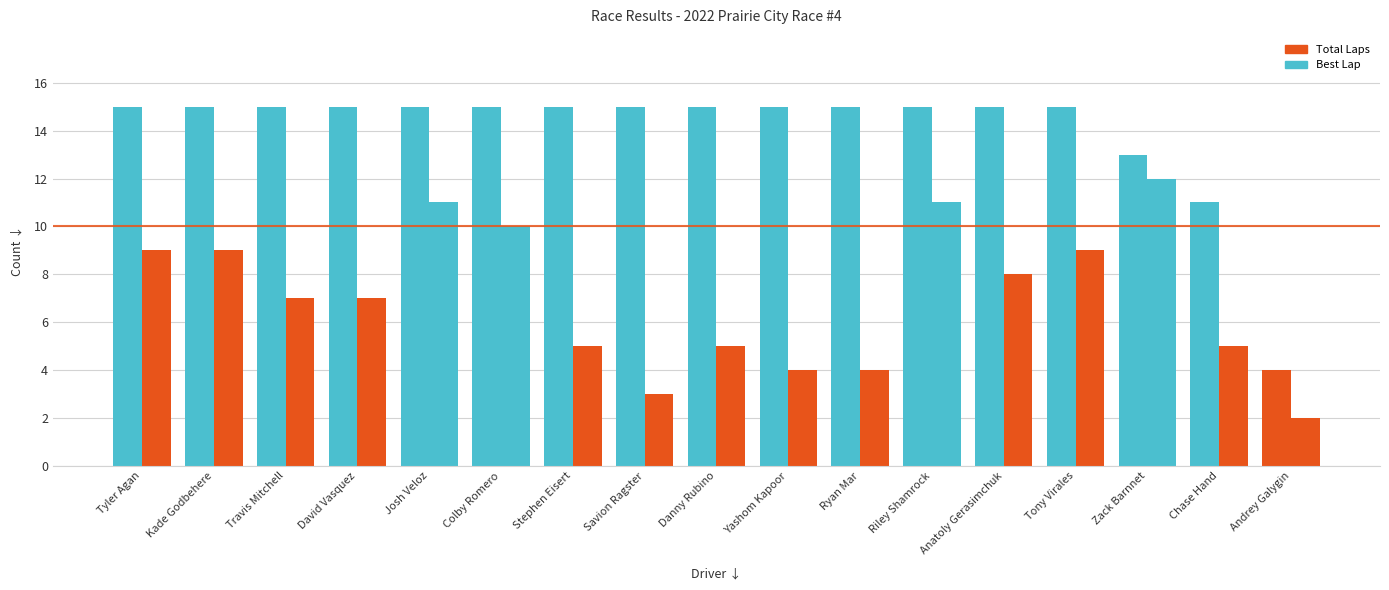

What is the maximum value for Best Lap?

12